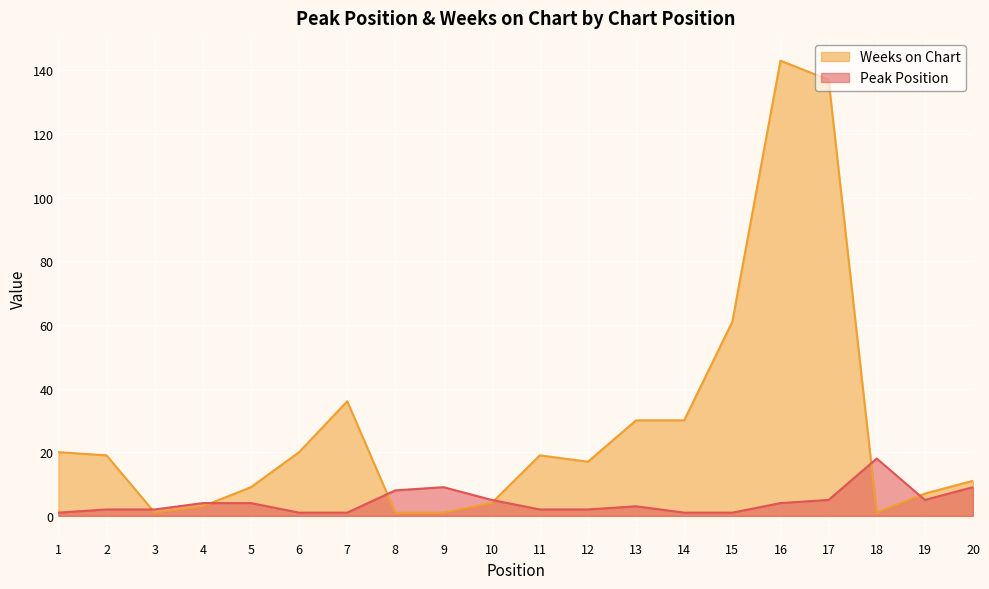

What is the lowest value of the Peak Position series?

1